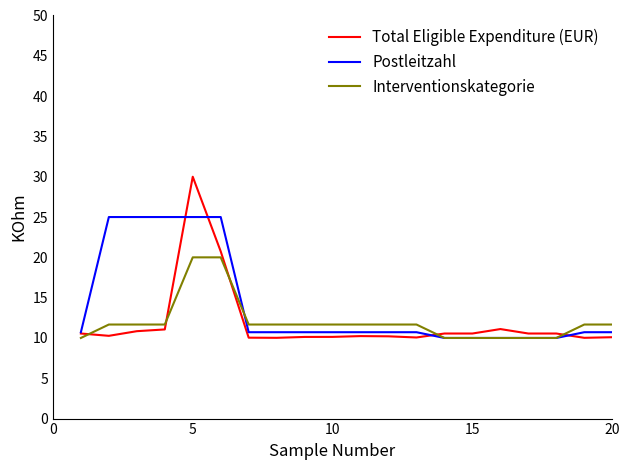

What is the maximum value shown in the chart?

30.0